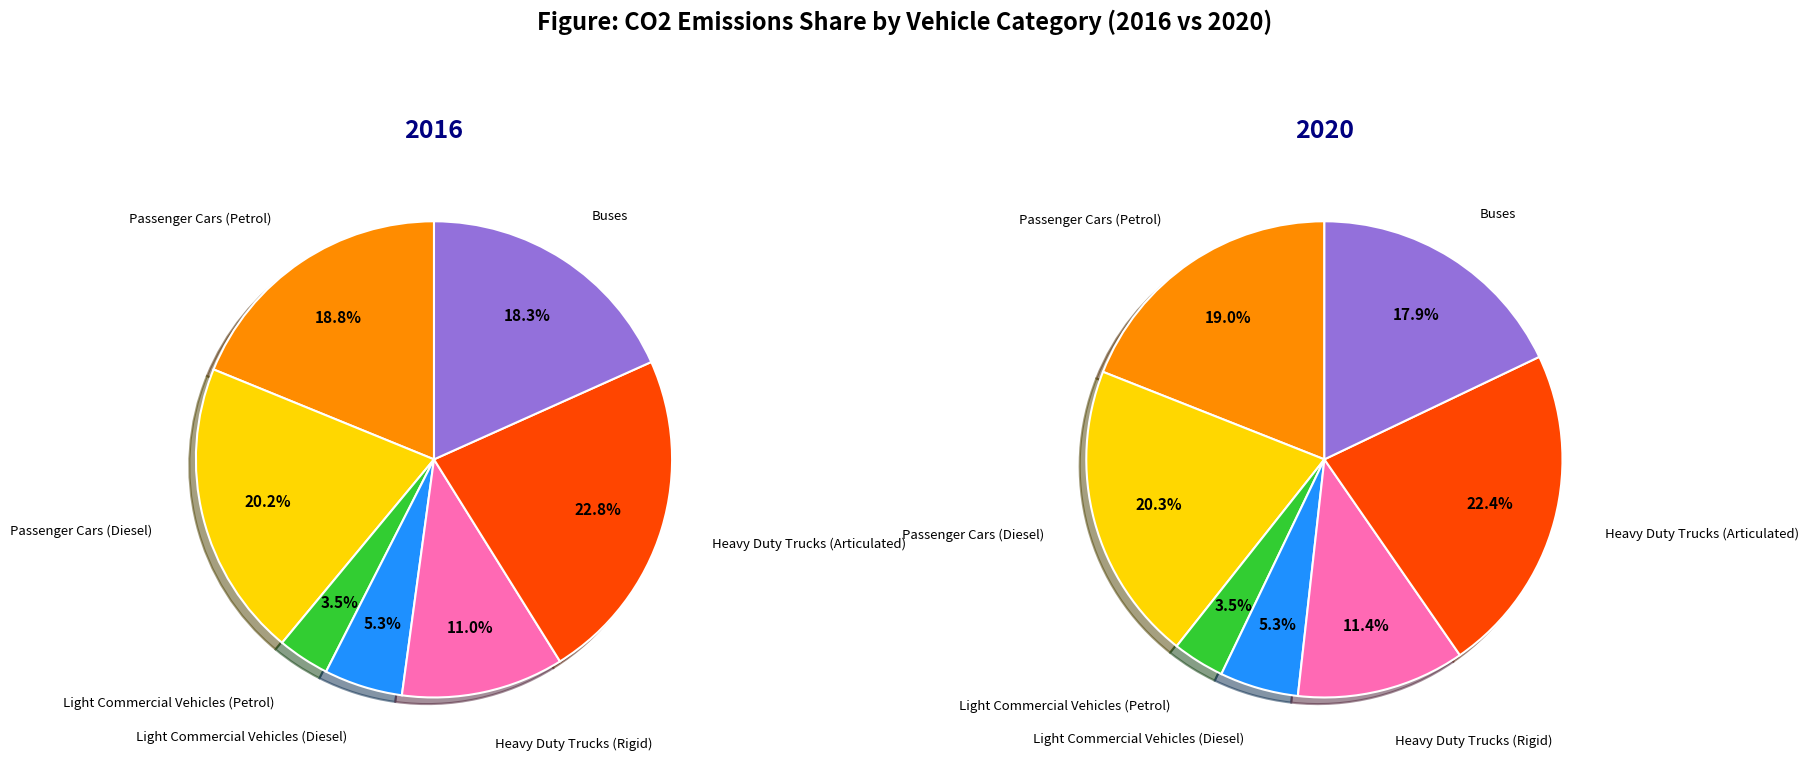

To the nearest percent, what is the combined percentage of values_2020 and 3?

25%